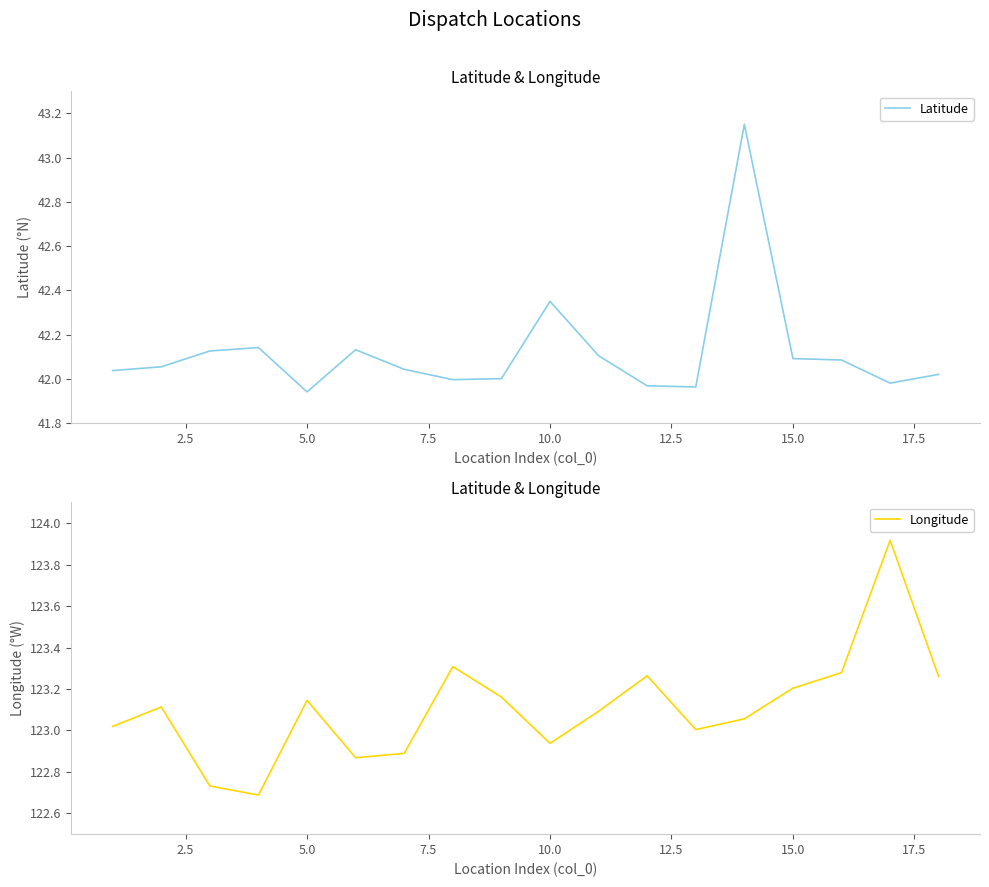

Which series has the largest total across all categories?

Longitude